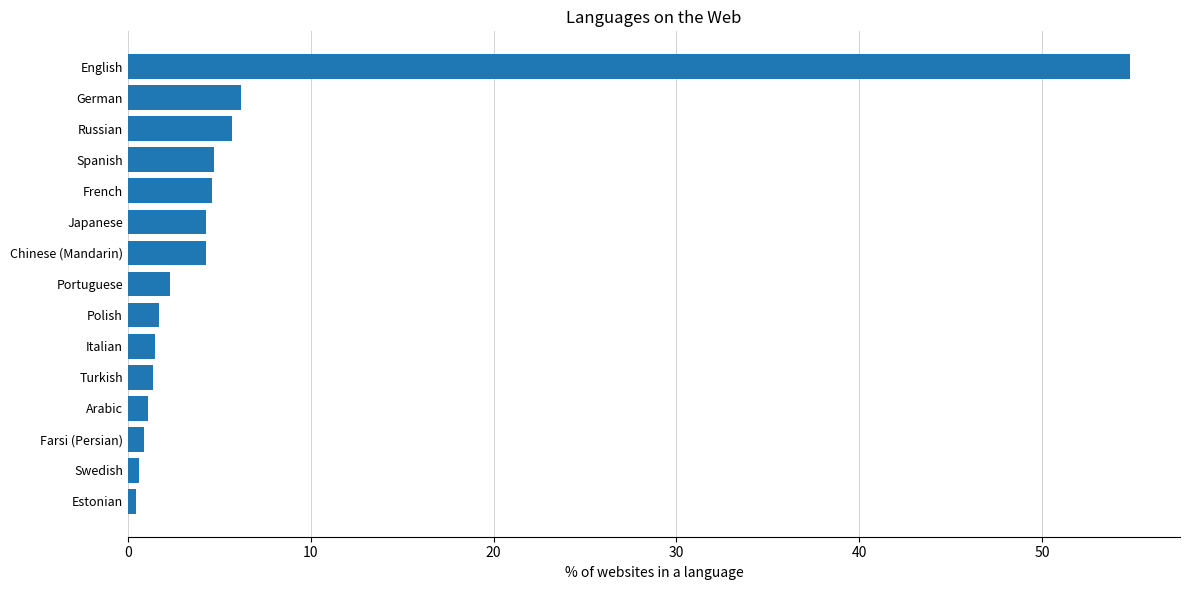

What is the average value?

6.3